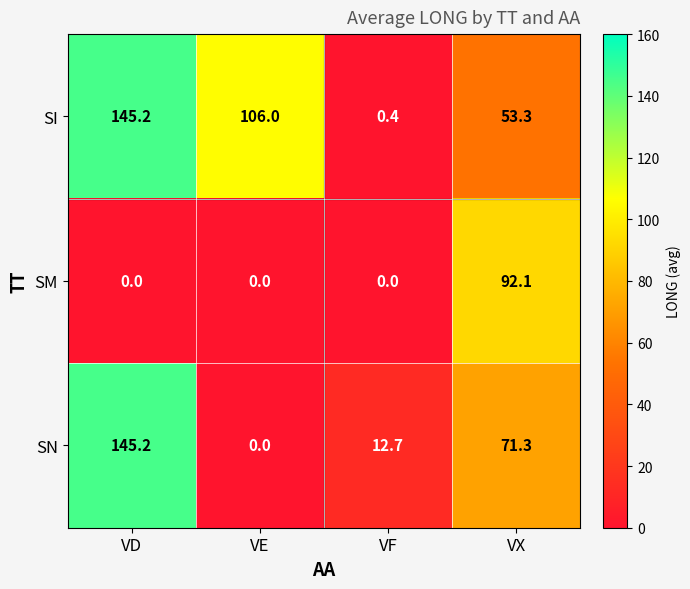

At how many categories does at least one series exceed 133?

1